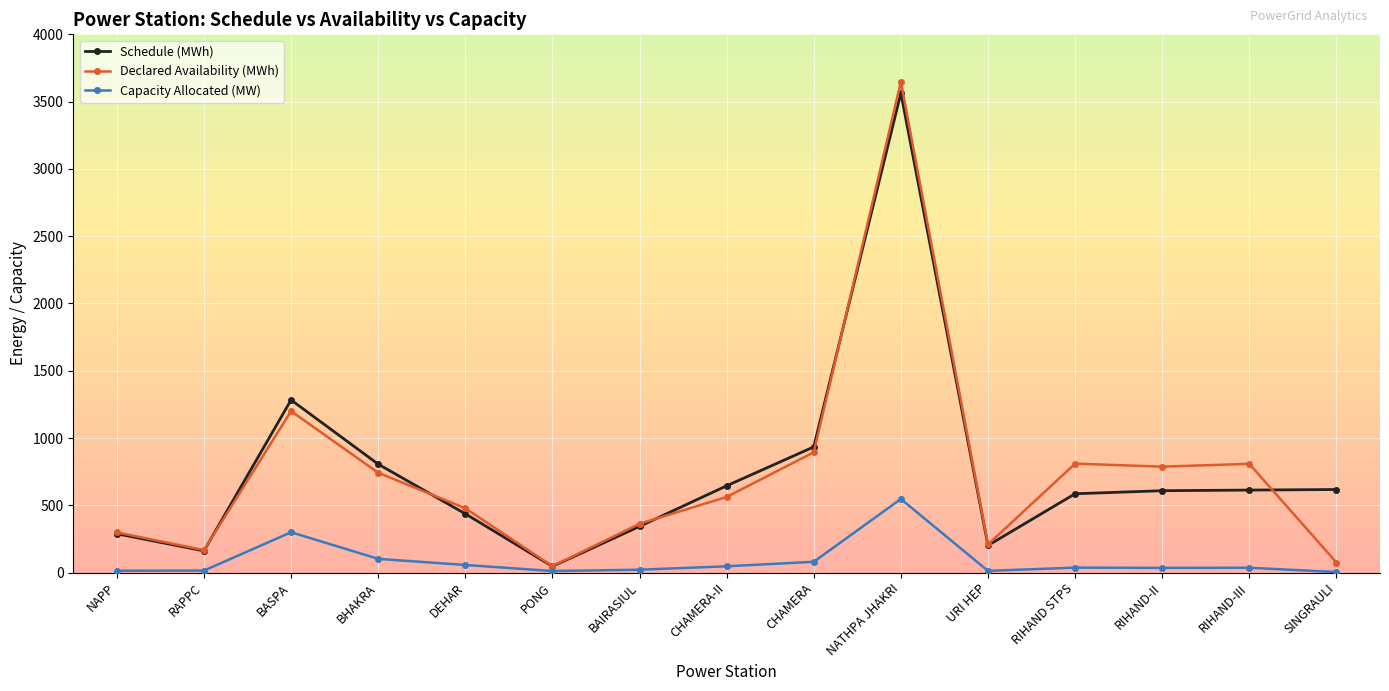

What is the label of the 1st point from the right?

SINGRAULI